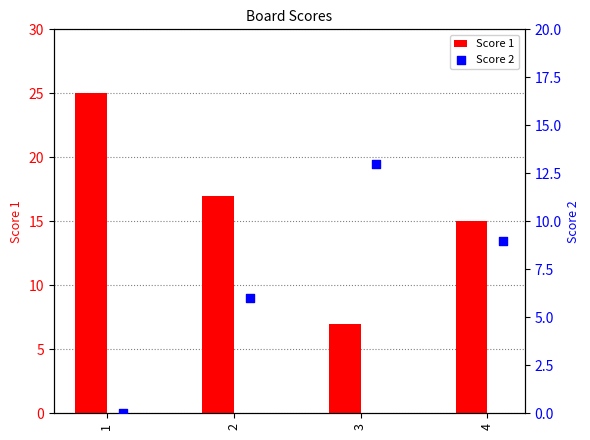

Which series contains the highest Y value?

Score 1